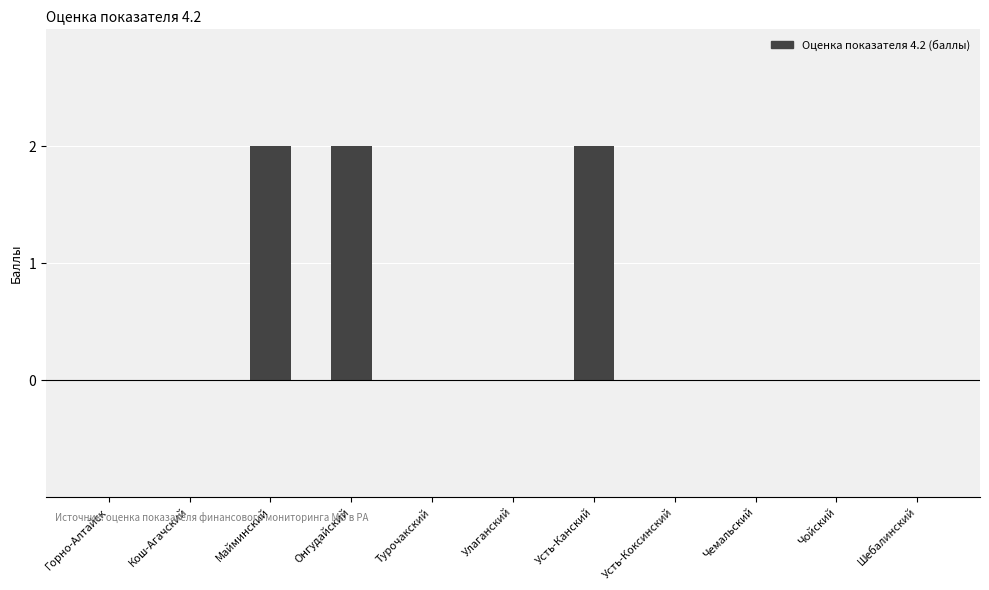

What is the sum of the values at Улаганский and Усть-Канский?

2